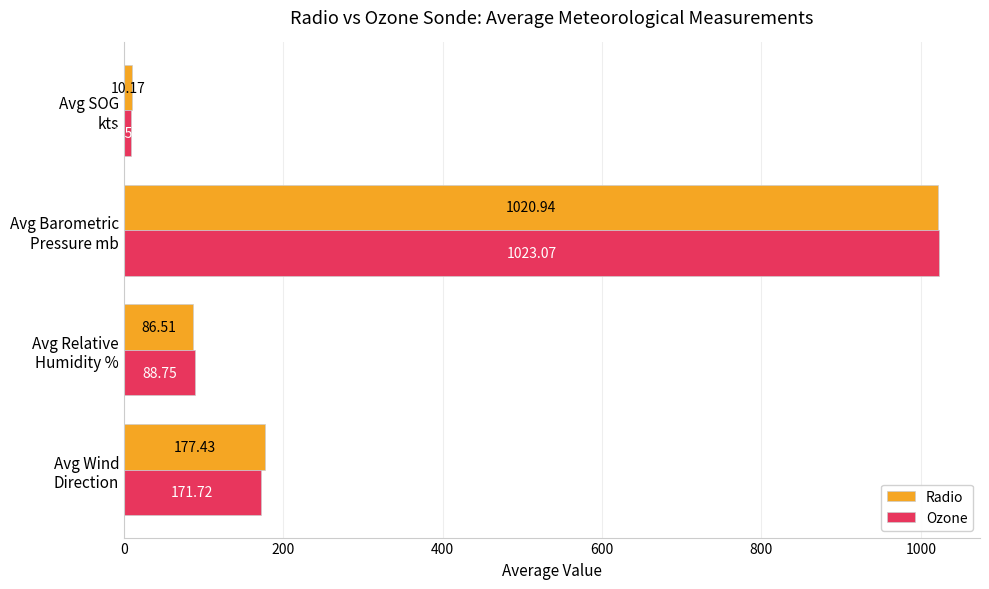

What is the sum of all Ozone values?

1292.0